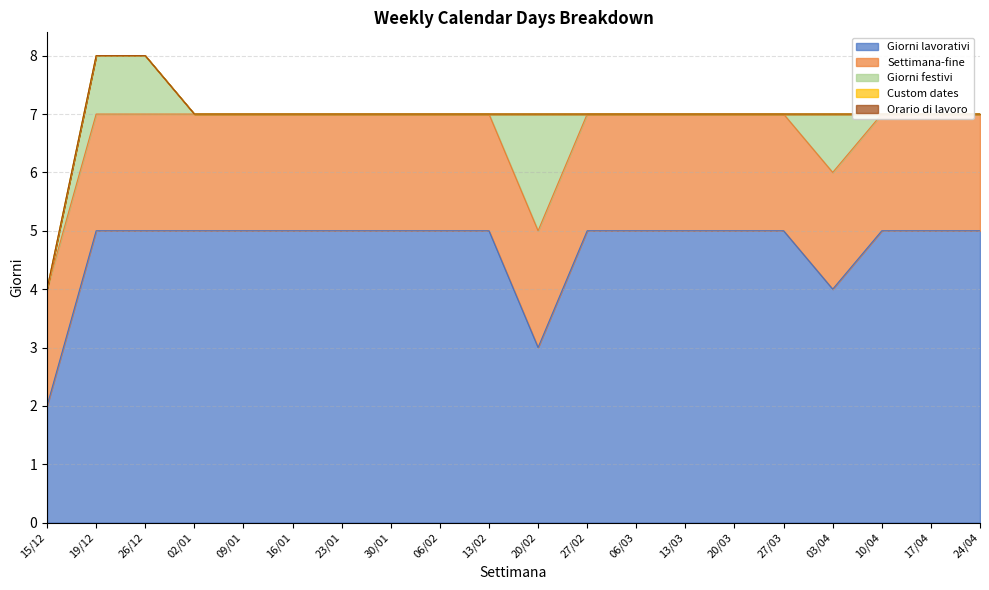

Reading left to right, extract all data points from this chart.

Giorni lavorativi: 15/12=2	19/12=5	26/12=5	02/01=5	09/01=5	16/01=5	23/01=5	30/01=5	06/02=5	13/02=5	20/02=3	27/02=5	06/03=5	13/03=5	20/03=5	27/03=5	03/04=4	10/04=5	17/04=5	24/04=5
Settimana-fine: 15/12=2	19/12=2	26/12=2	02/01=2	09/01=2	16/01=2	23/01=2	30/01=2	06/02=2	13/02=2	20/02=2	27/02=2	06/03=2	13/03=2	20/03=2	27/03=2	03/04=2	10/04=2	17/04=2	24/04=2
Giorni festivi: 15/12=0	19/12=1	26/12=1	02/01=0	09/01=0	16/01=0	23/01=0	30/01=0	06/02=0	13/02=0	20/02=2	27/02=0	06/03=0	13/03=0	20/03=0	27/03=0	03/04=1	10/04=0	17/04=0	24/04=0
Custom dates: 15/12=0	19/12=0	26/12=0	02/01=0	09/01=0	16/01=0	23/01=0	30/01=0	06/02=0	13/02=0	20/02=0	27/02=0	06/03=0	13/03=0	20/03=0	27/03=0	03/04=0	10/04=0	17/04=0	24/04=0
Orario di lavoro: 15/12=0	19/12=0	26/12=0	02/01=0	09/01=0	16/01=0	23/01=0	30/01=0	06/02=0	13/02=0	20/02=0	27/02=0	06/03=0	13/03=0	20/03=0	27/03=0	03/04=0	10/04=0	17/04=0	24/04=0